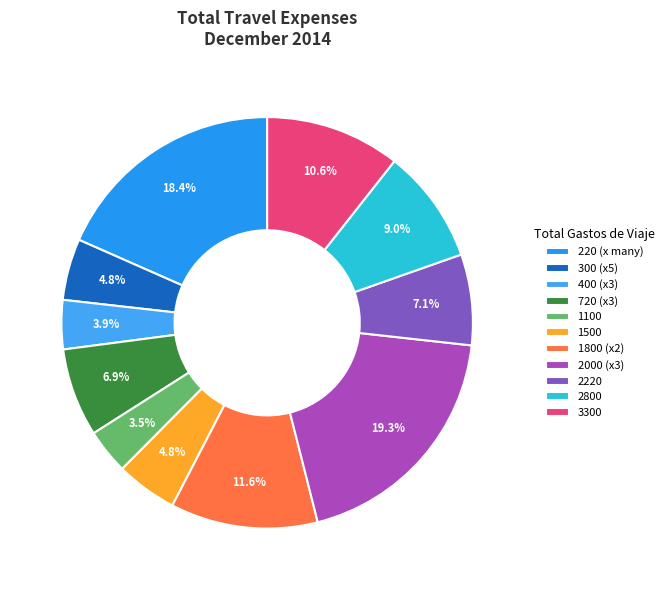

Count the number of slices in the pie.

11